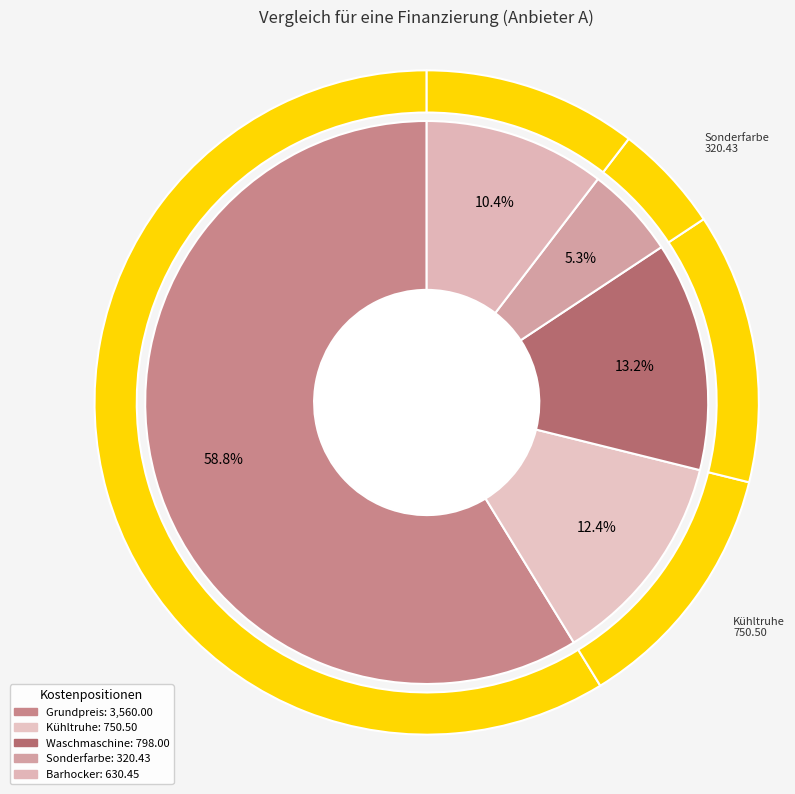

What is the change in value from Kühltruhe to Waschmaschine?

+47.5